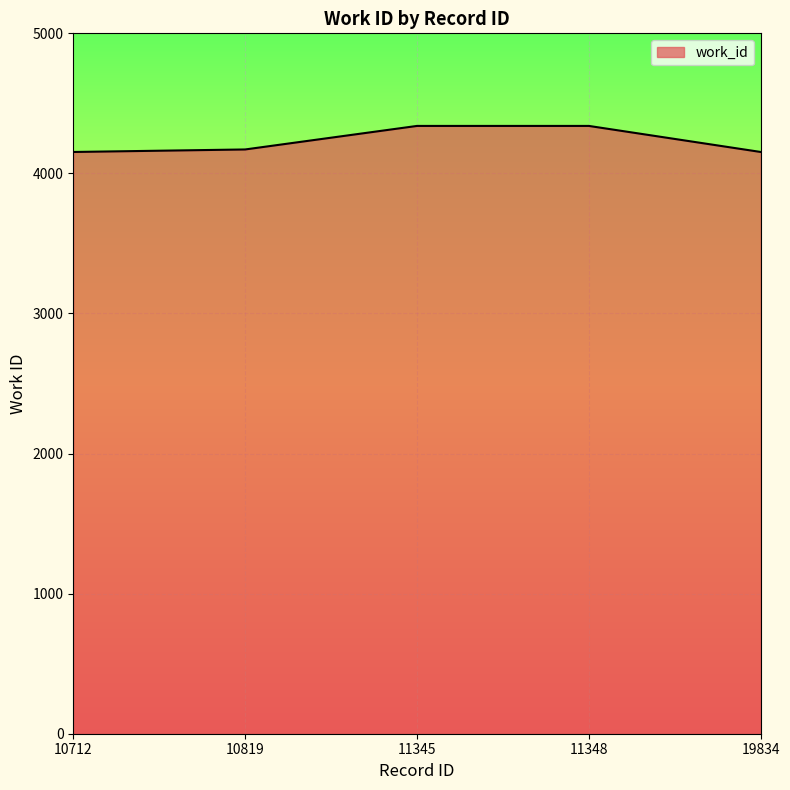

The value at 10712 is 2120. True or false?

False